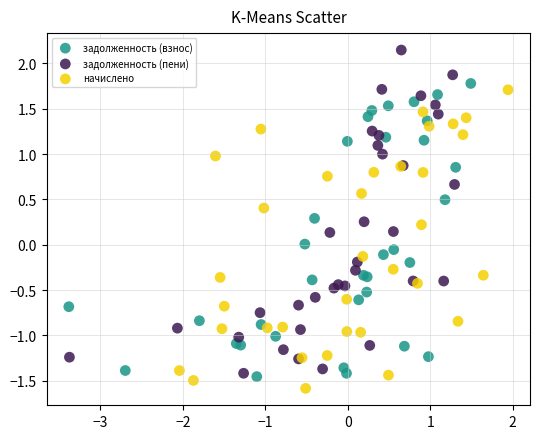

Which series contains the highest Y value?

задолженность (пени)